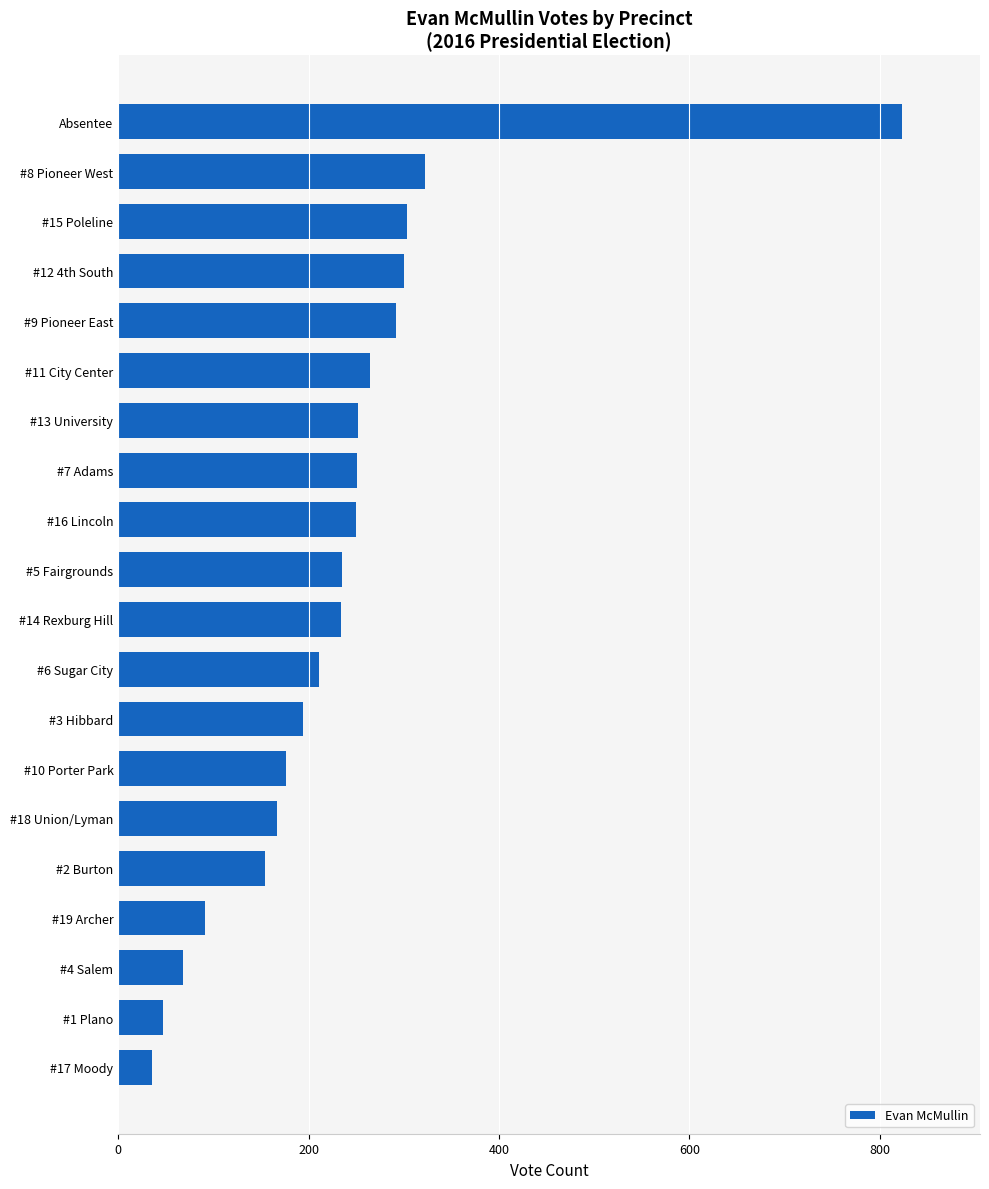

At which label is the value closest to 429?

#8 Pioneer West